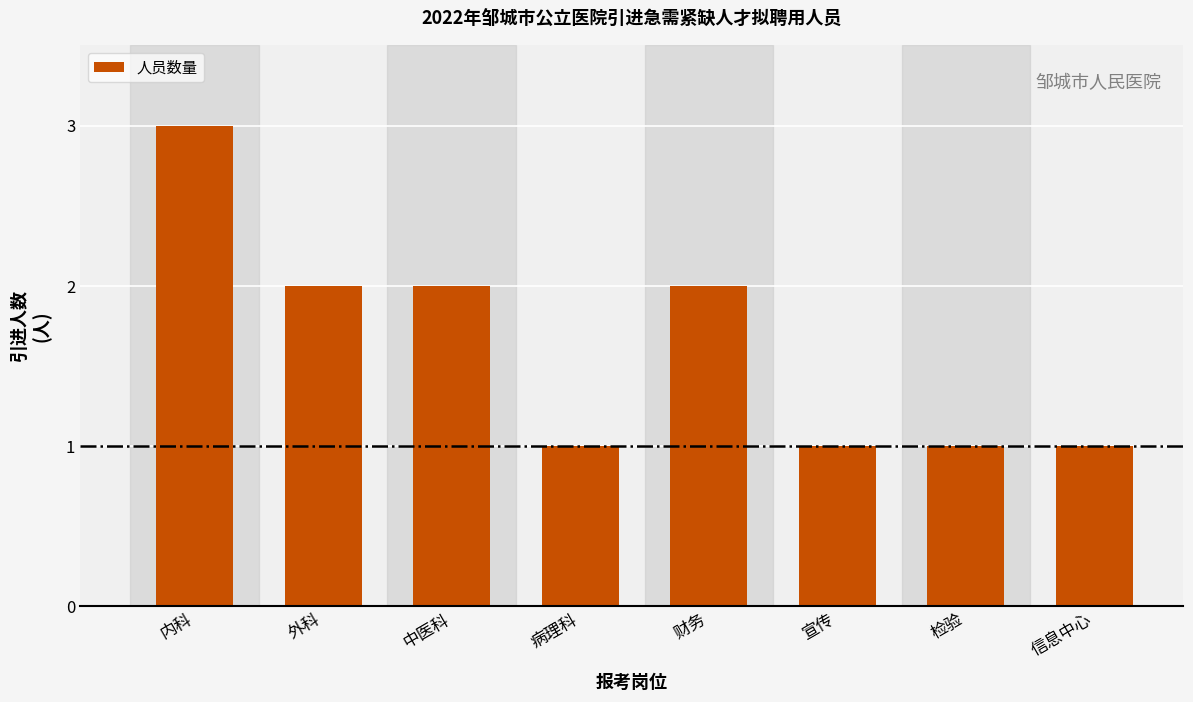

What is the greatest value displayed?

3